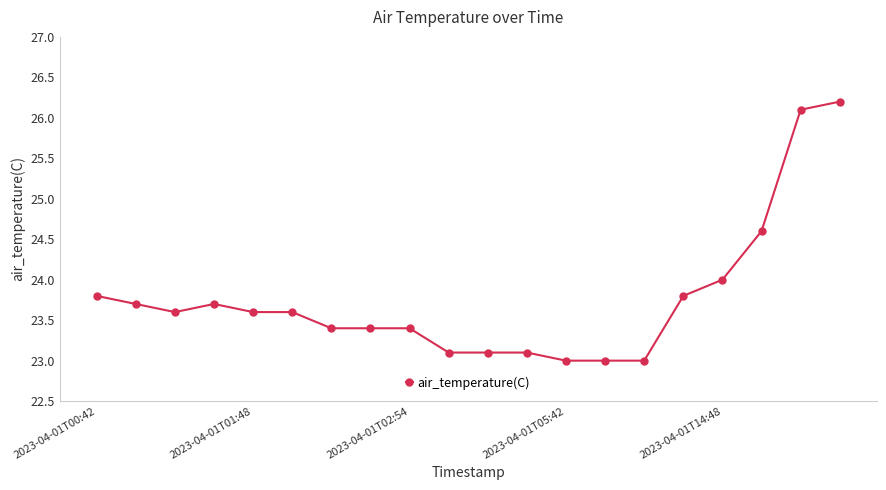

What is the maximum value shown in the chart?

26.2